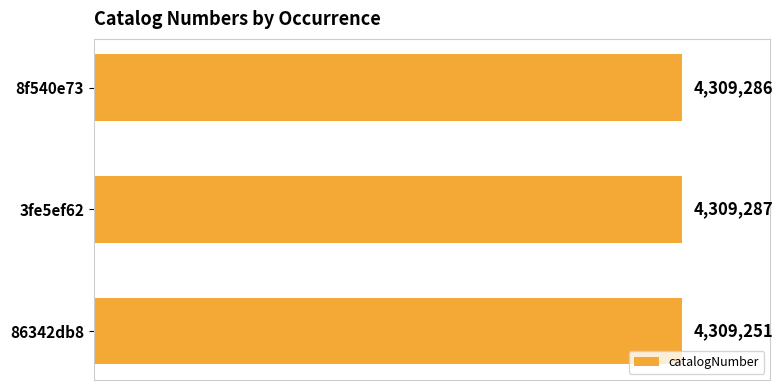

Does the chart contain any negative values?

No